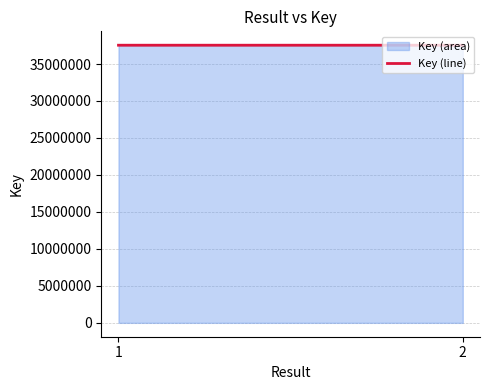

What is the change in value from 1 to 2?

-155